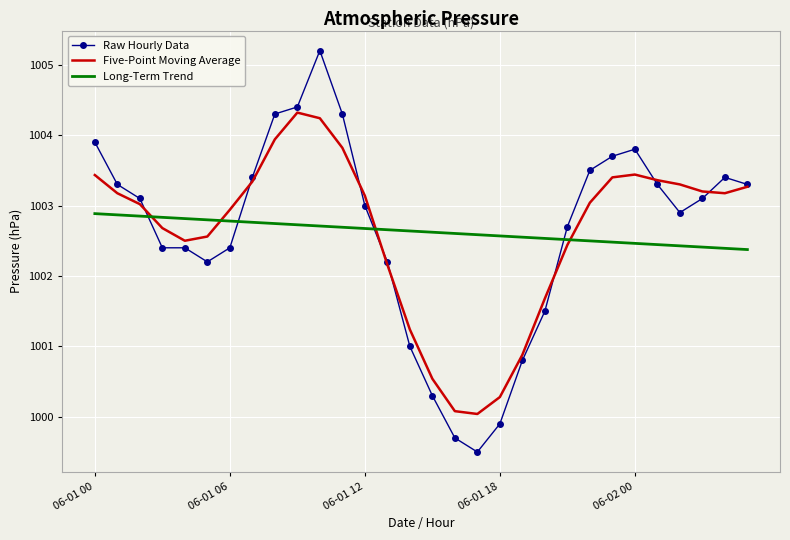

List the series in order of their peak value, lowest first.

Long-Term Trend, Five-Point Moving Average, Raw Hourly Data